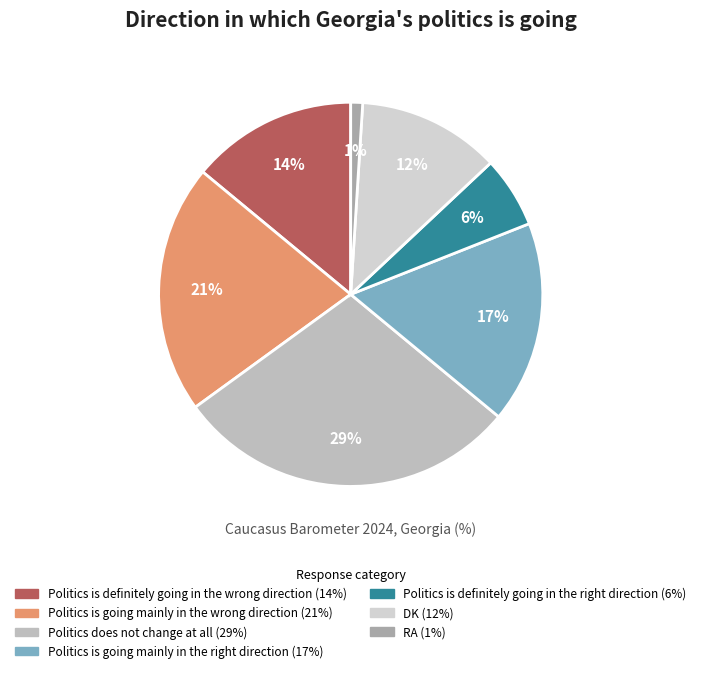

To the nearest percent, what is the average slice percentage?

14%